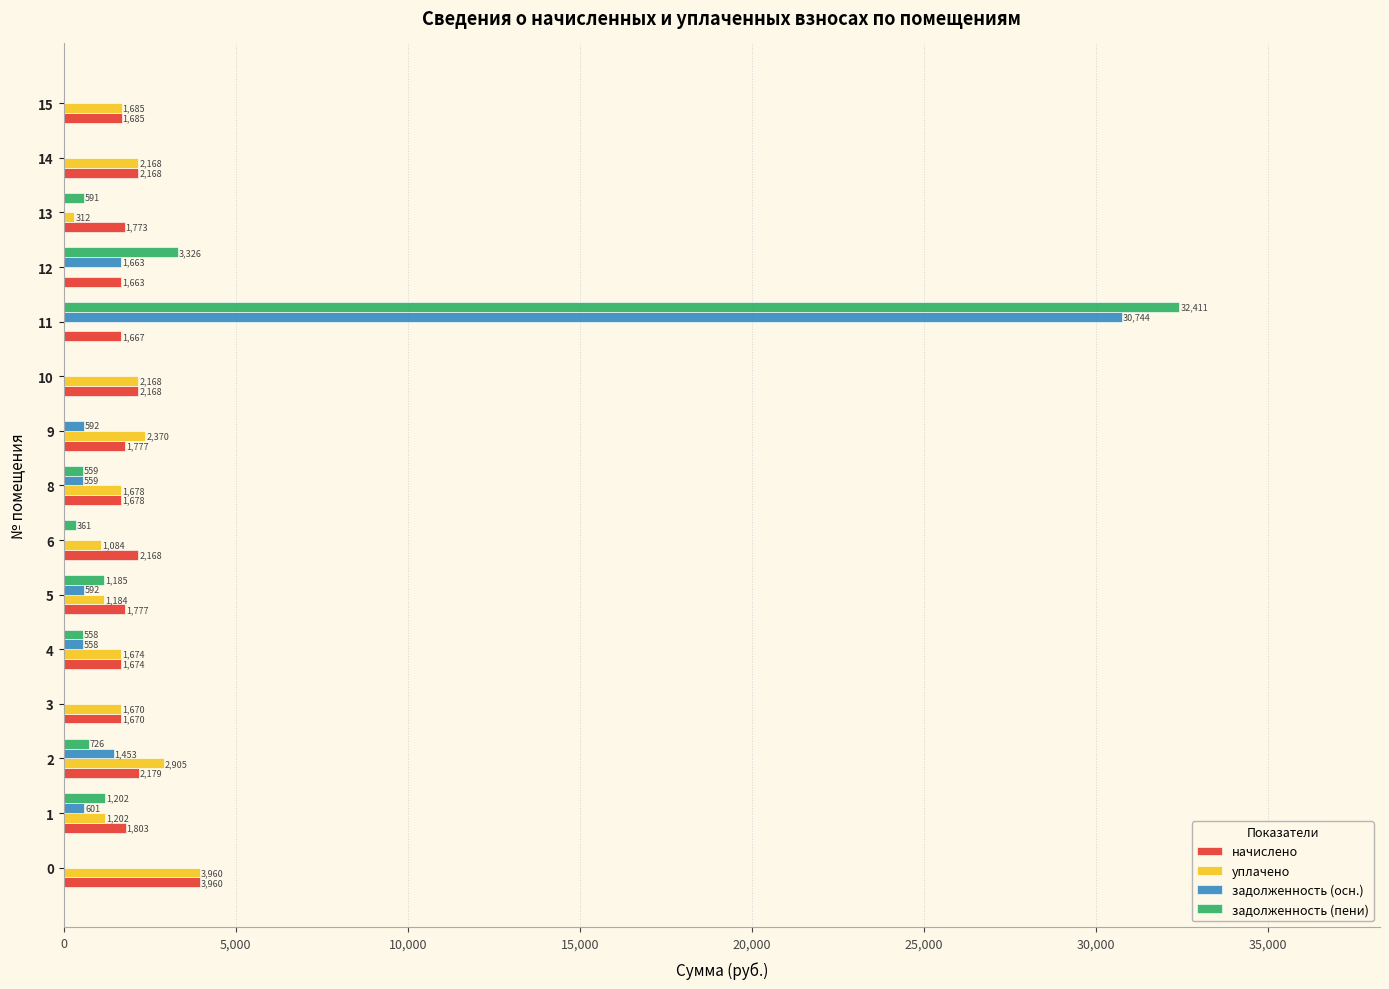

Is the value of задолженность (пени) at 5 greater than the value of уплачено at 12?

Yes